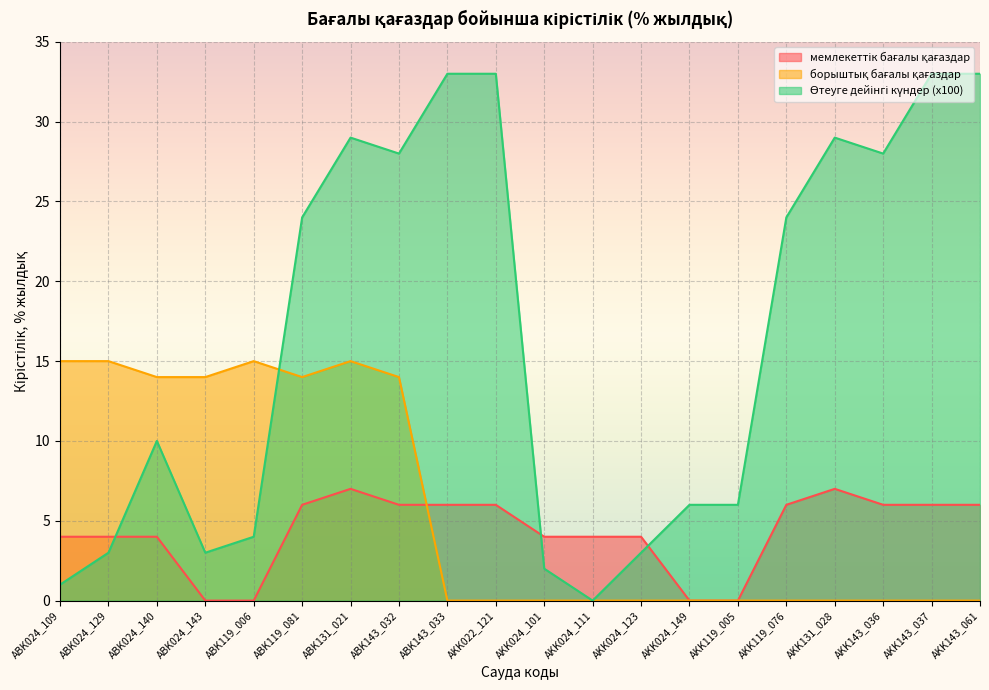

Reading left to right, list all the values displayed in this chart.

мемлекеттік бағалы қағаздар: 4	4	4	0	0	6	7	6	6	6	4	4	4	0	0	6	7	6	6	6
борыштық бағалы қағаздар: 15	15	14	14	15	14	15	14	0	0	0	0	0	0	0	0	0	0	0	0
Өтеуге дейінгі күндер (x100): 1	3	10	3	4	24	29	28	33	33	2	0	3	6	6	24	29	28	33	33